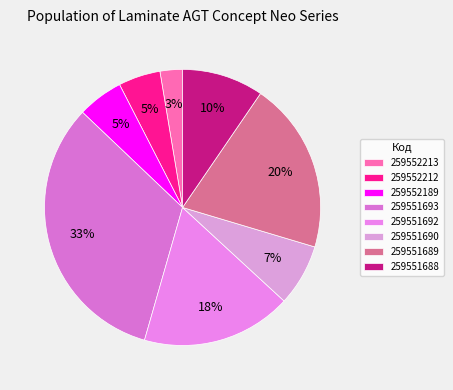

Count the number of slices in the pie.

8